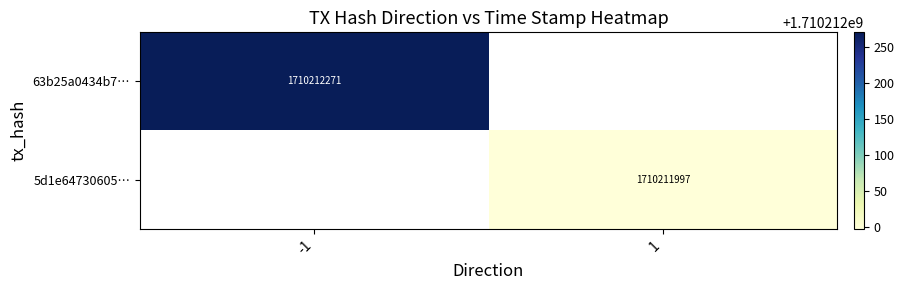

The 63b25a0434b7b88db7d7dd0eabcce84ed051ccb series shows -1 at 0. True or false?

True